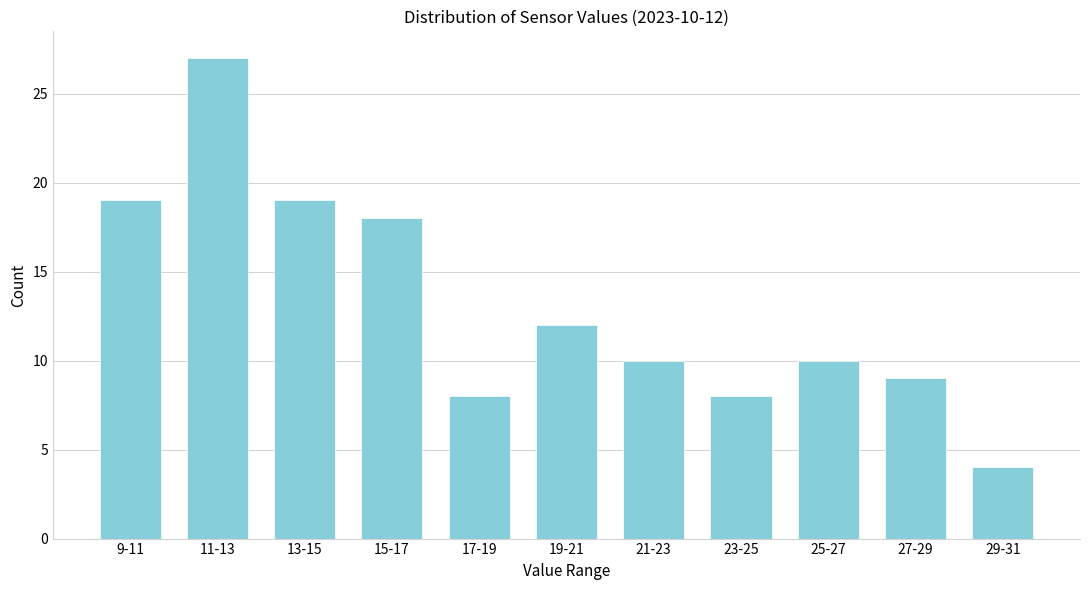

Reading left to right, transcribe all the data shown in this chart.

9-11=19	11-13=27	13-15=19	15-17=18	17-19=8	19-21=12	21-23=10	23-25=8	25-27=10	27-29=9	29-31=4